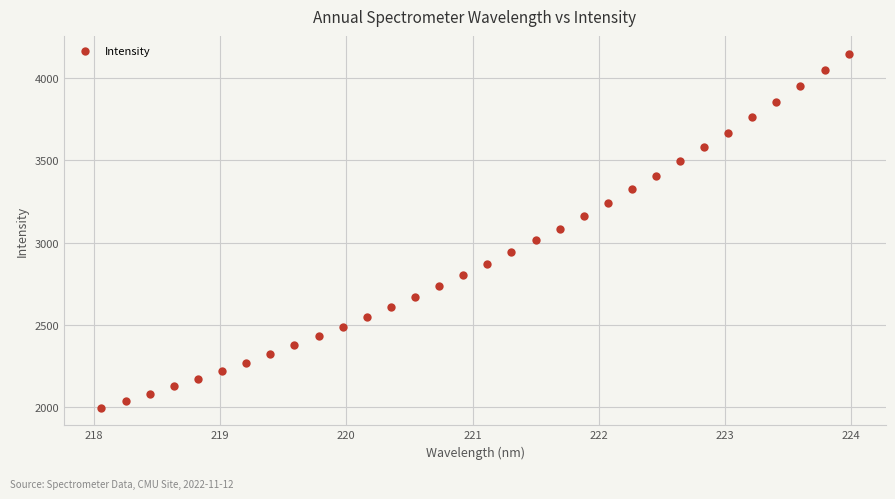

What is the range of Y values (max minus min)?

2147.3